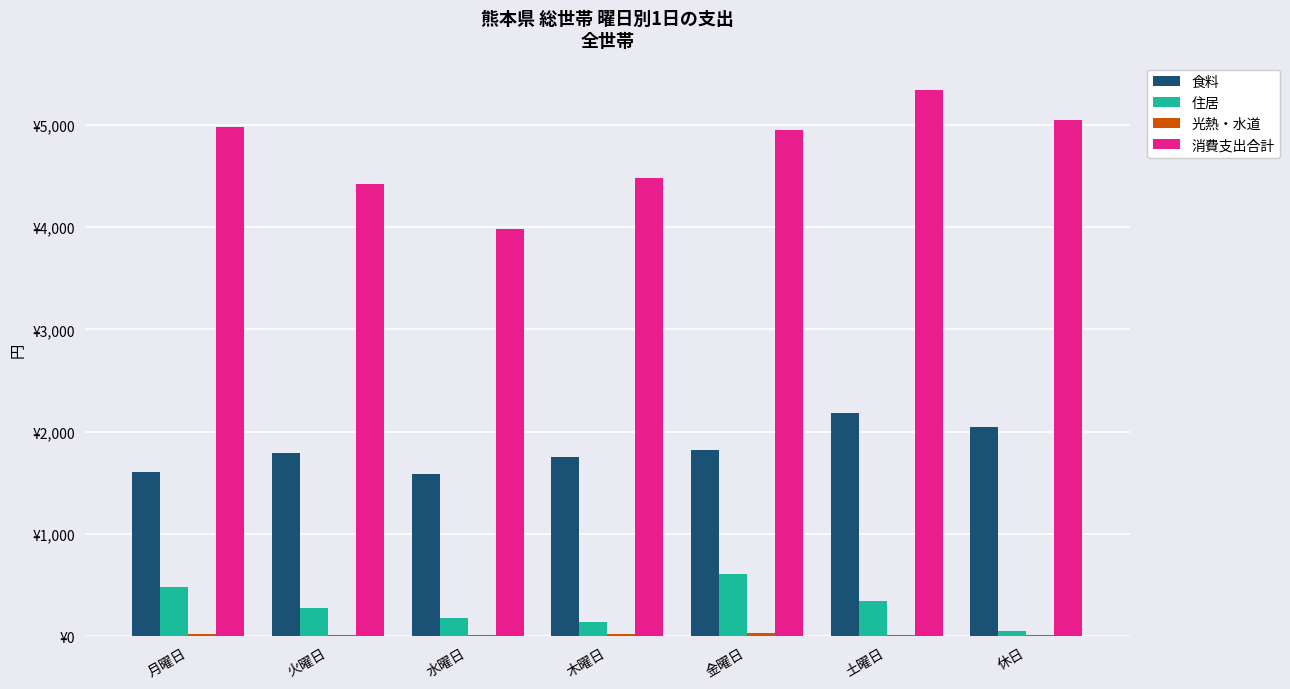

What is the maximum value for 消費支出合計?

5339.0